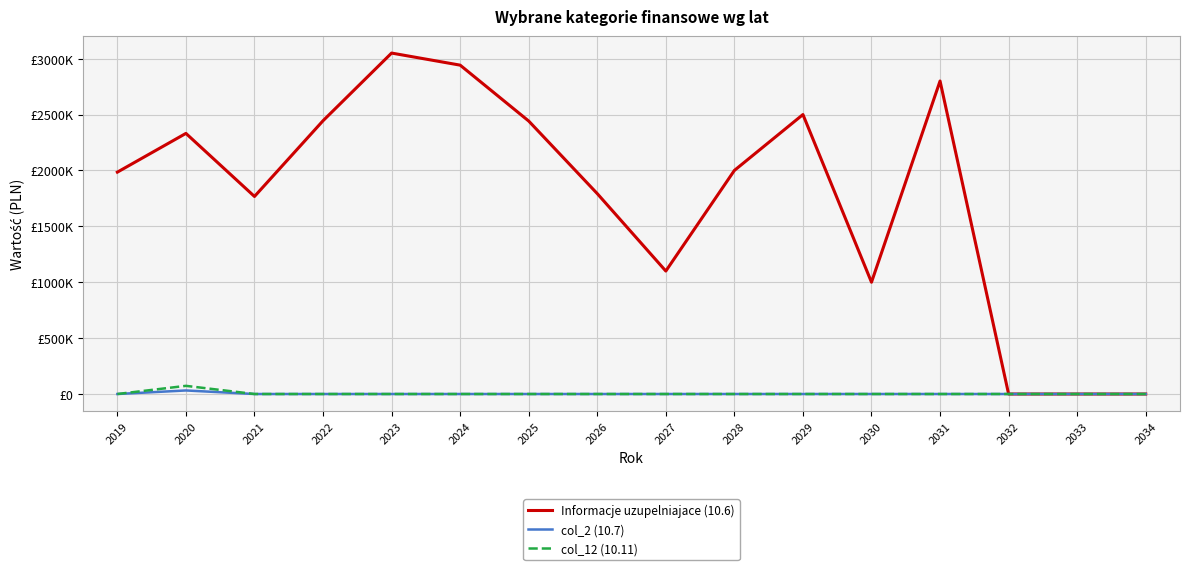

Is this an area chart (filled region under the line)?

No